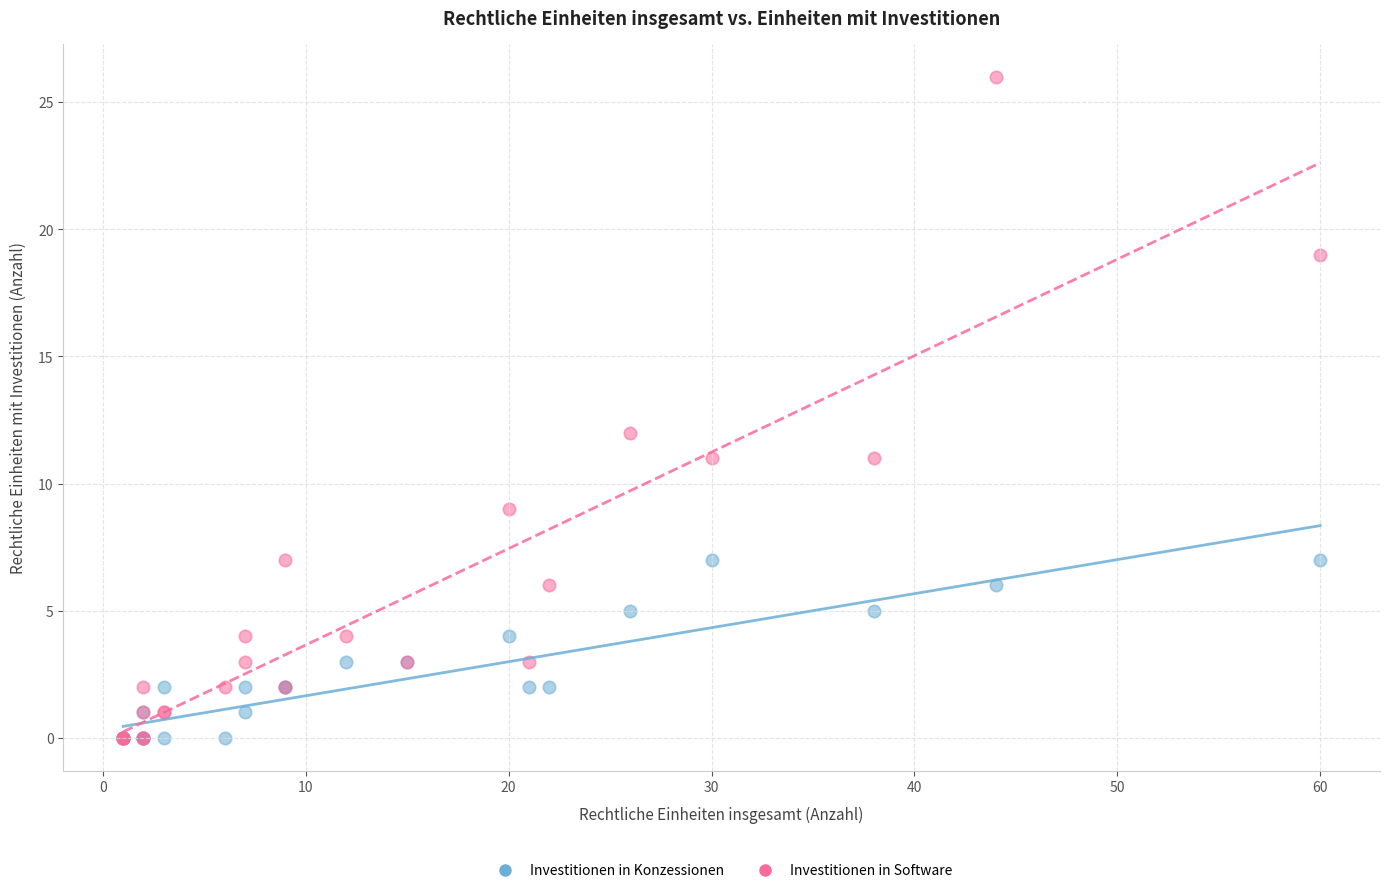

Across all series, what Y value is closest to 13?

12